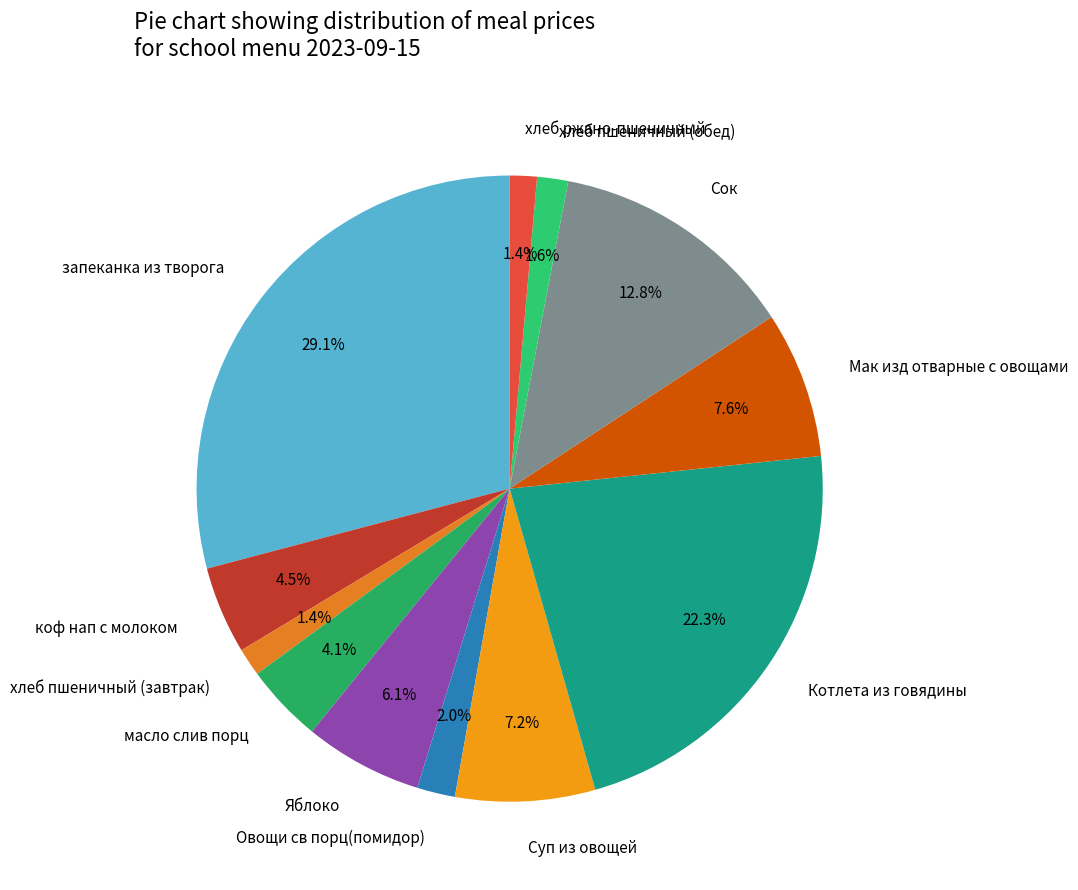

Count the number of slices in the pie.

12